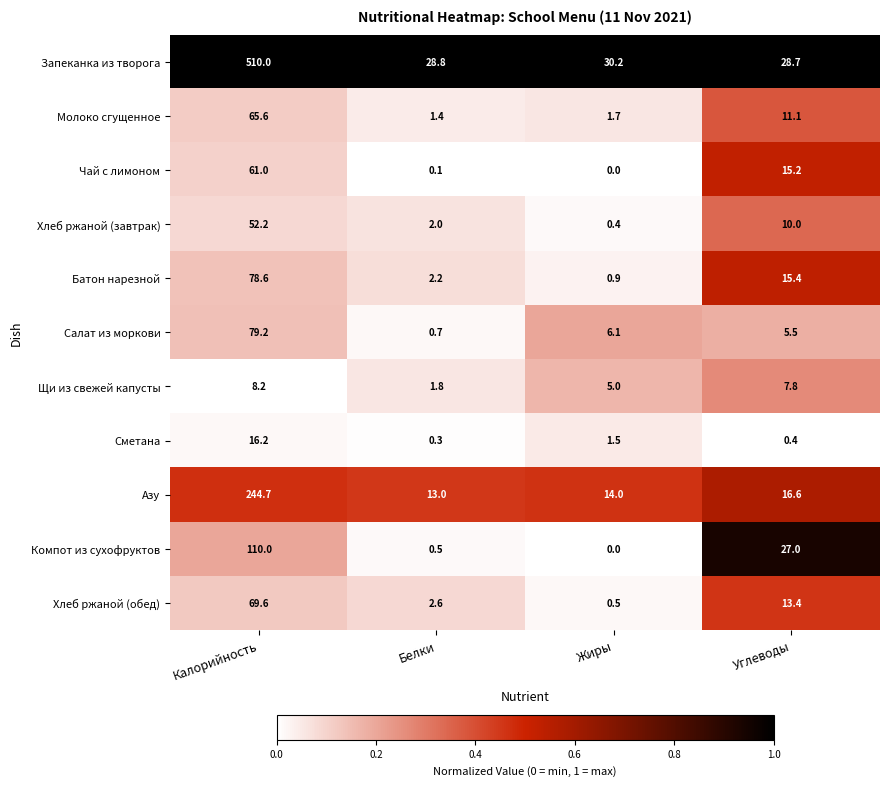

Which label corresponds to the smallest value in the chart?

Жиры